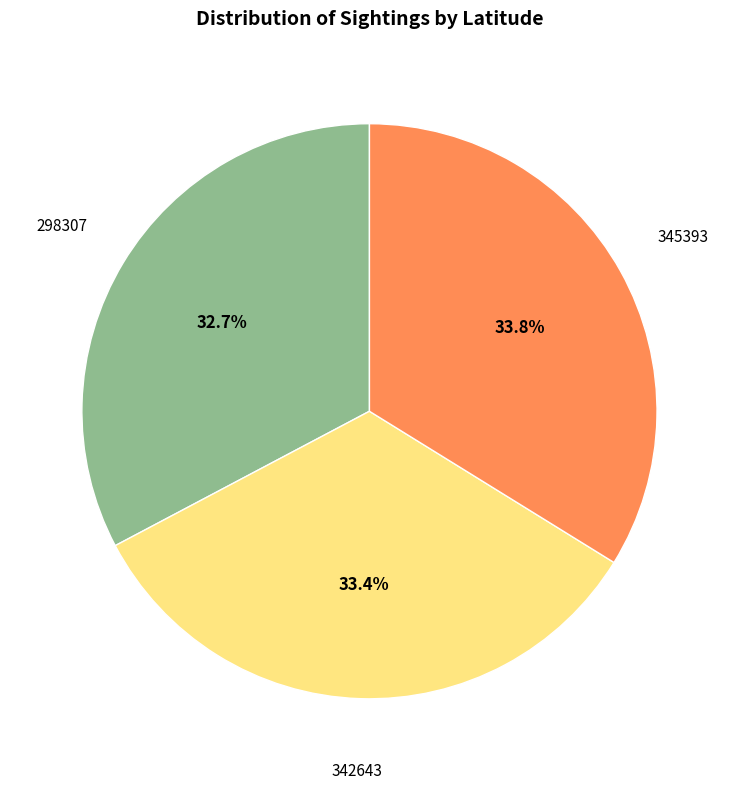

Does any single category account for the majority?

No